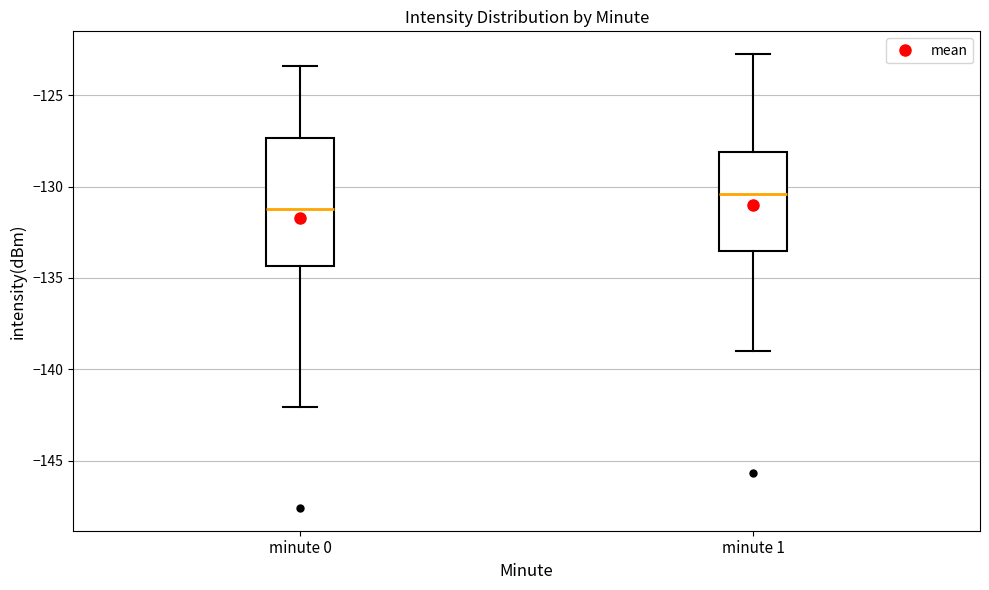

Where does the lower whisker of the box for minute 1 end on the y-axis? The values are not printed on the chart, so give them approximately, as read against the axis.

-139.0